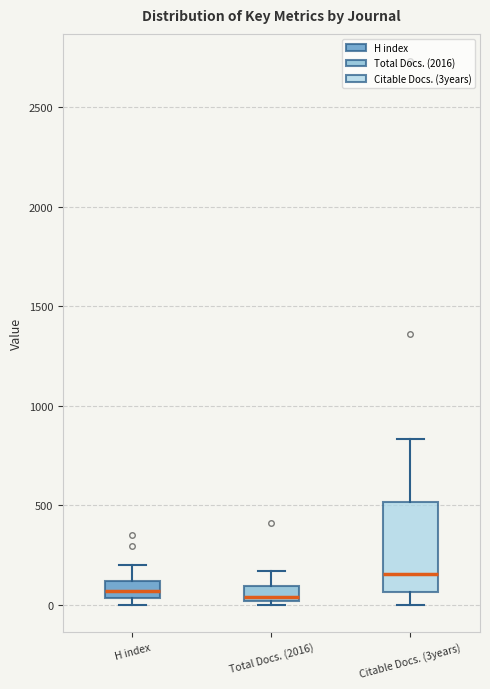

Which box's median line is the highest?

Citable Docs. (3years)